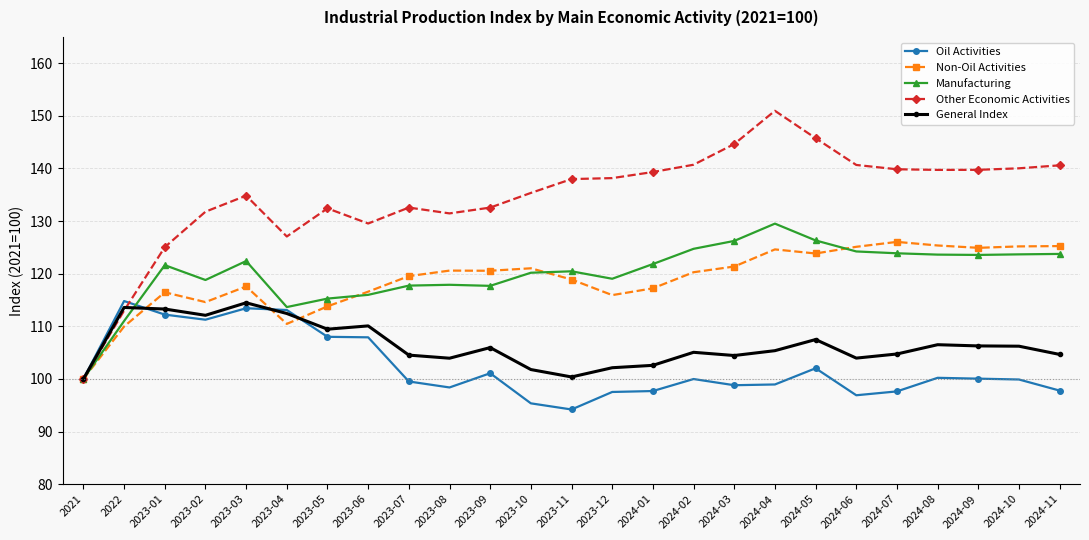

At how many categories does at least one series exceed 97?

25